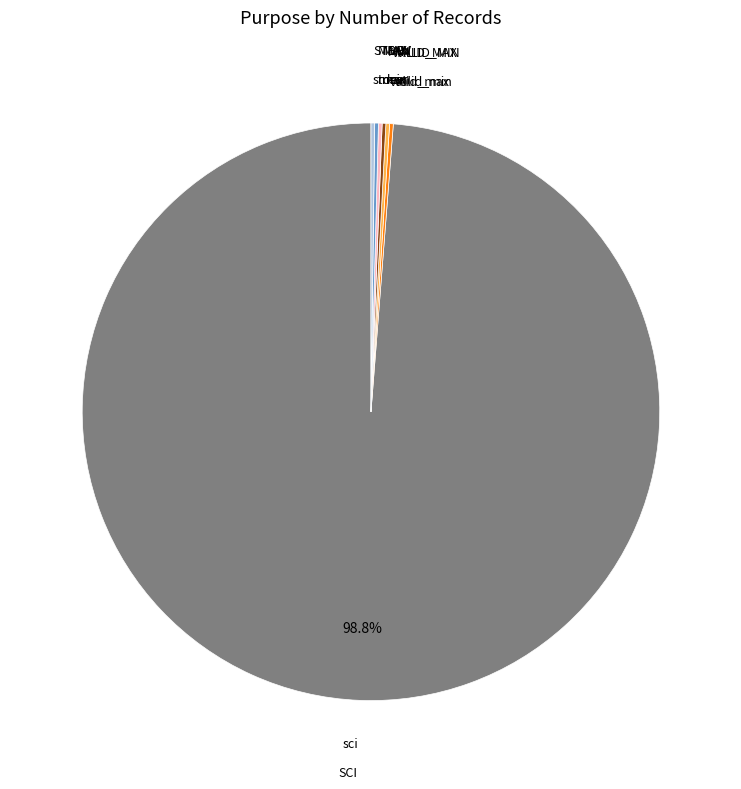

Is there a majority slice in this chart?

Yes